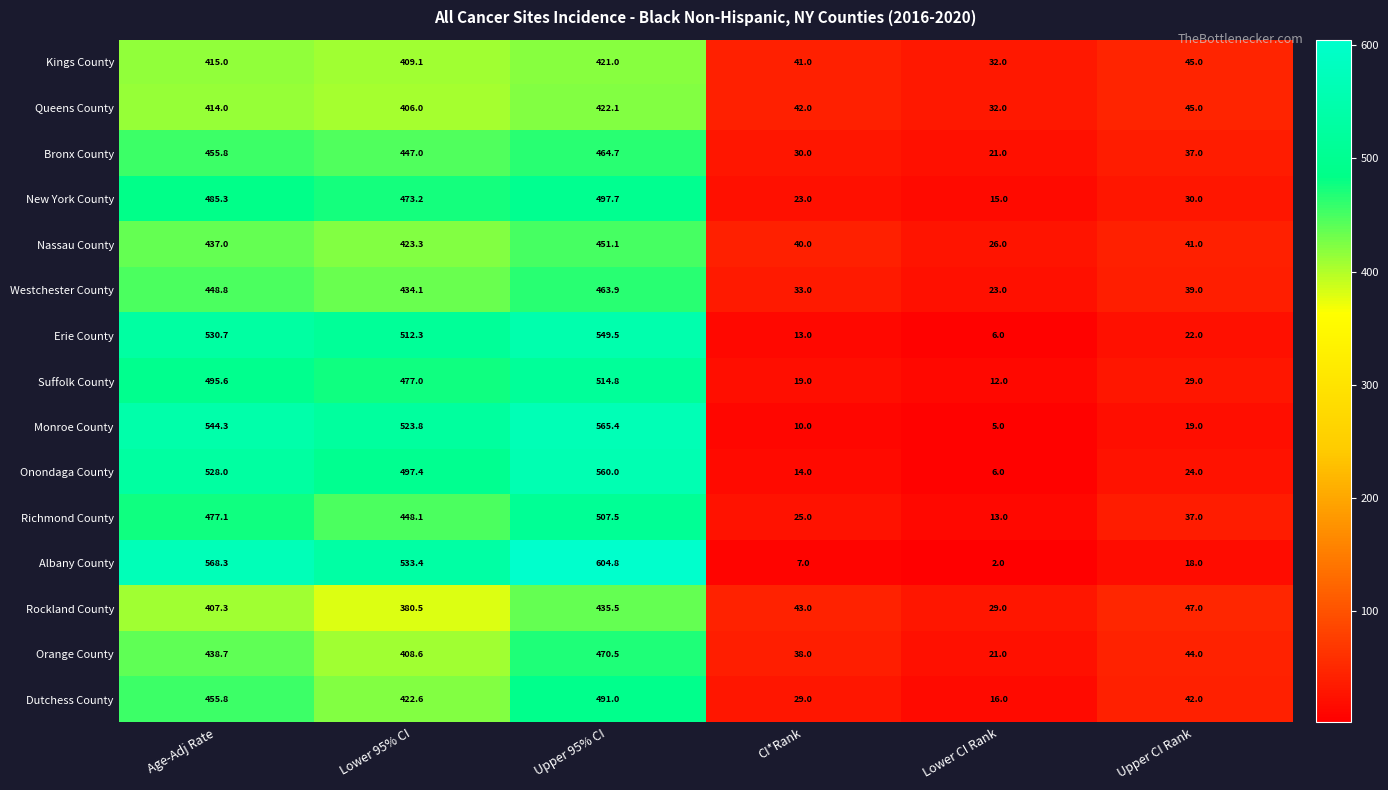

Which series has the largest total across all categories?

Albany County